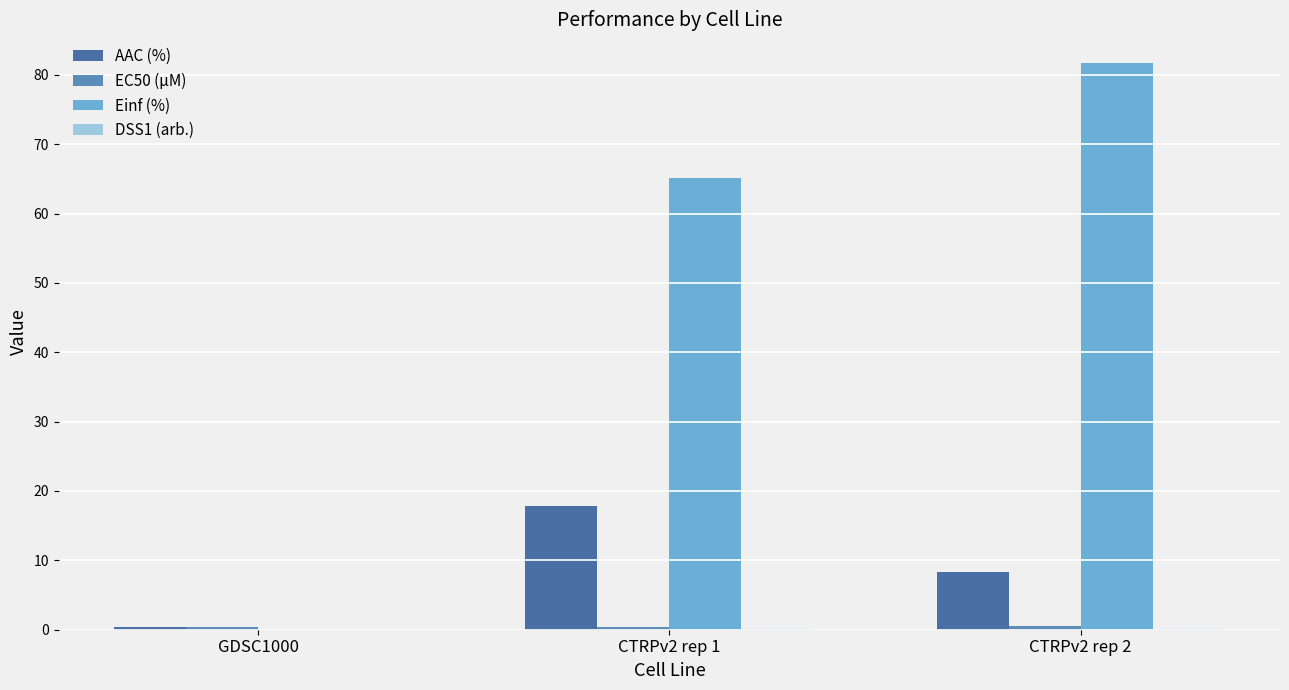

The value of DSS1 (arb.) at GDSC1000 is -0.0. True or false?

False